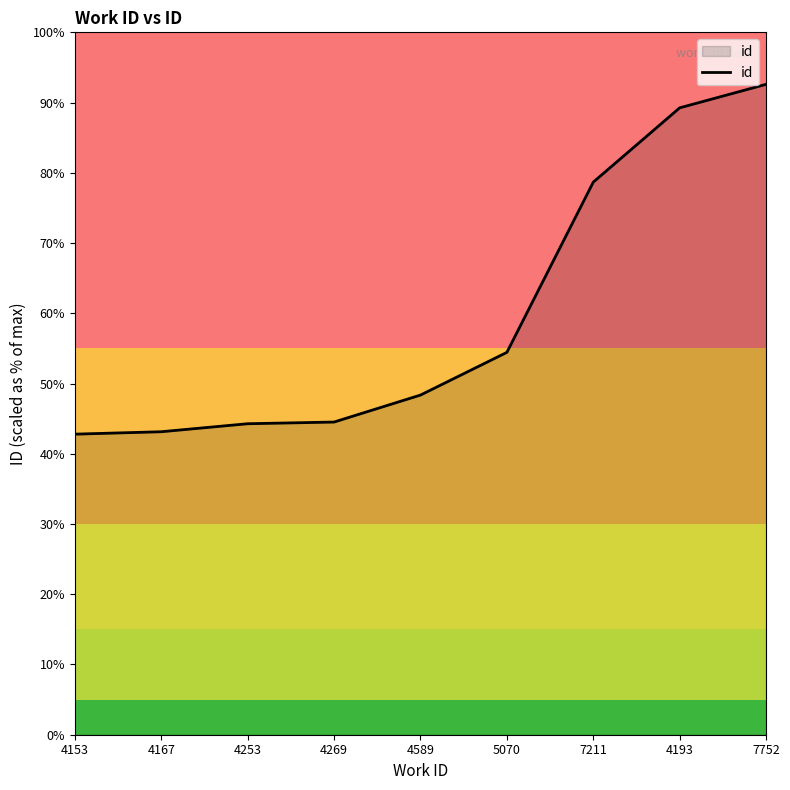

Reading right to left, transcribe all the data shown in this chart.

23150	22313	19669	13609	12089	11129	11069	10784	10698